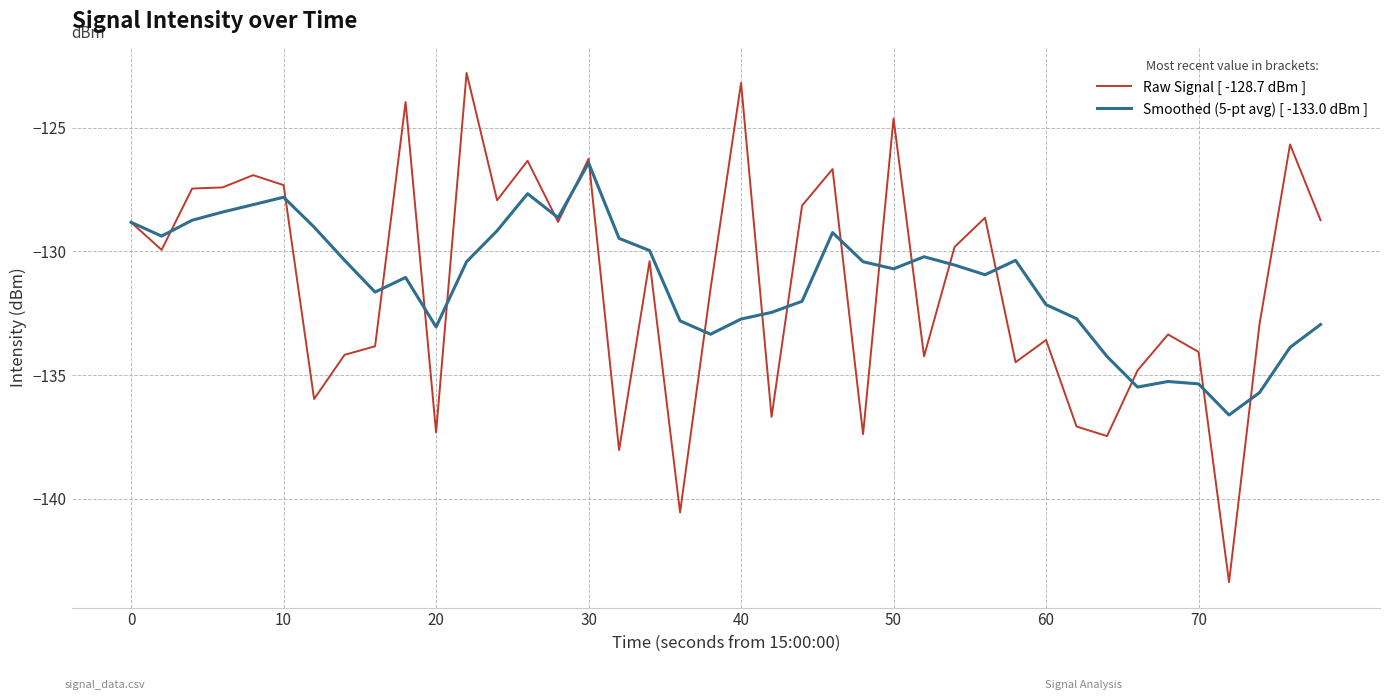

List the series in order of their peak value, lowest first.

Smoothed (5-pt avg) [ -133.0 dBm ], Raw Signal [ -128.7 dBm ]